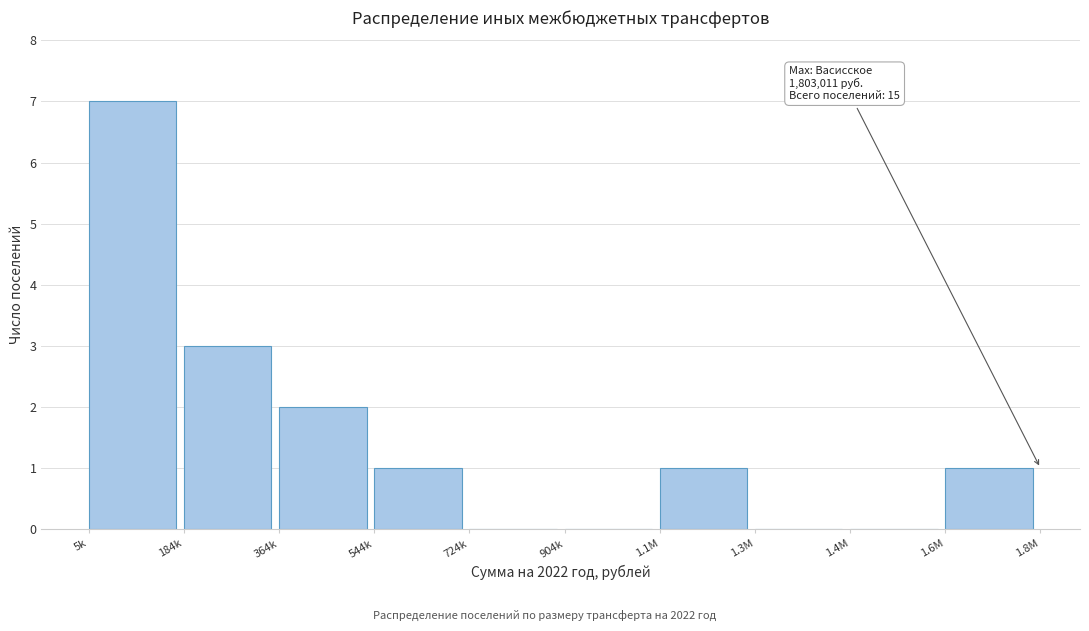

Which has a higher value, 5k or 364k?

5k